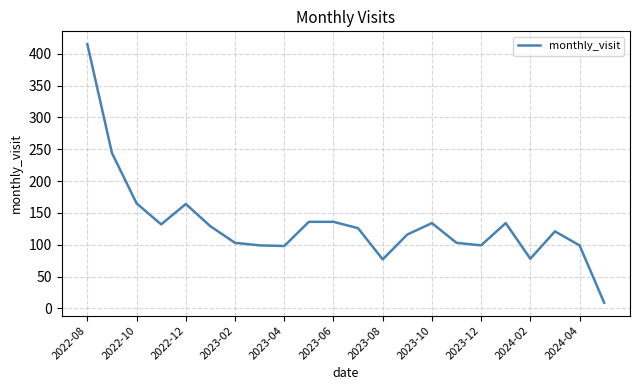

What is the minimum value shown in the chart?

9